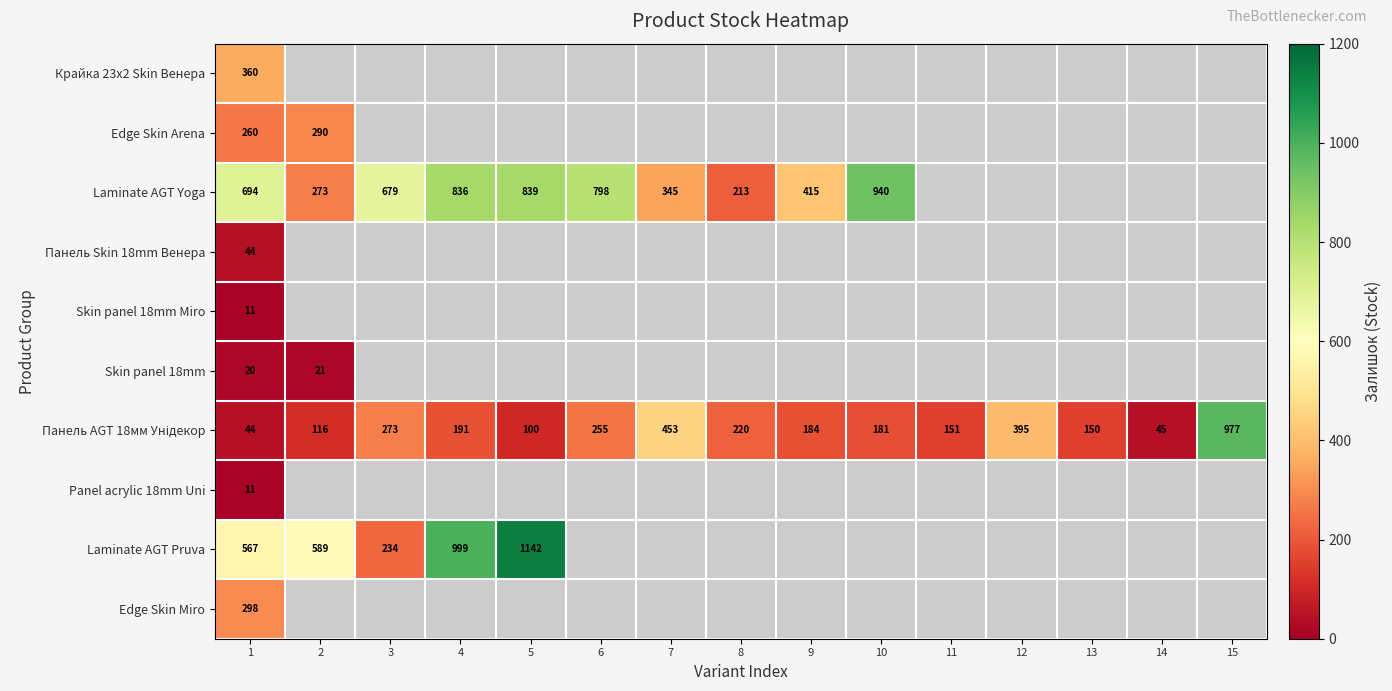

Is it true that Панель Skin 18mm Венера equals 44 at 1?

True